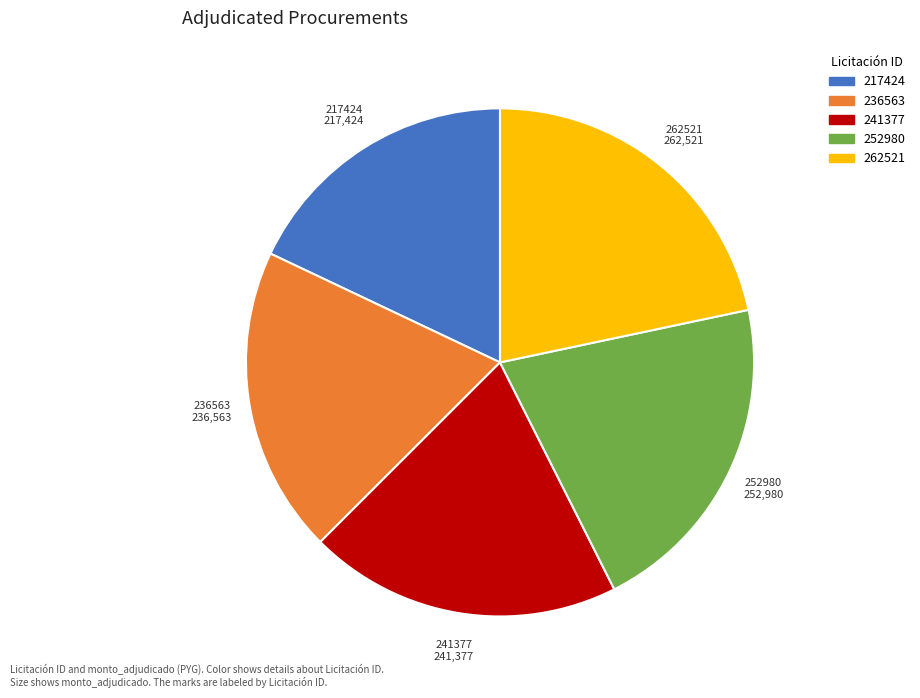

Does any single category account for the majority?

No